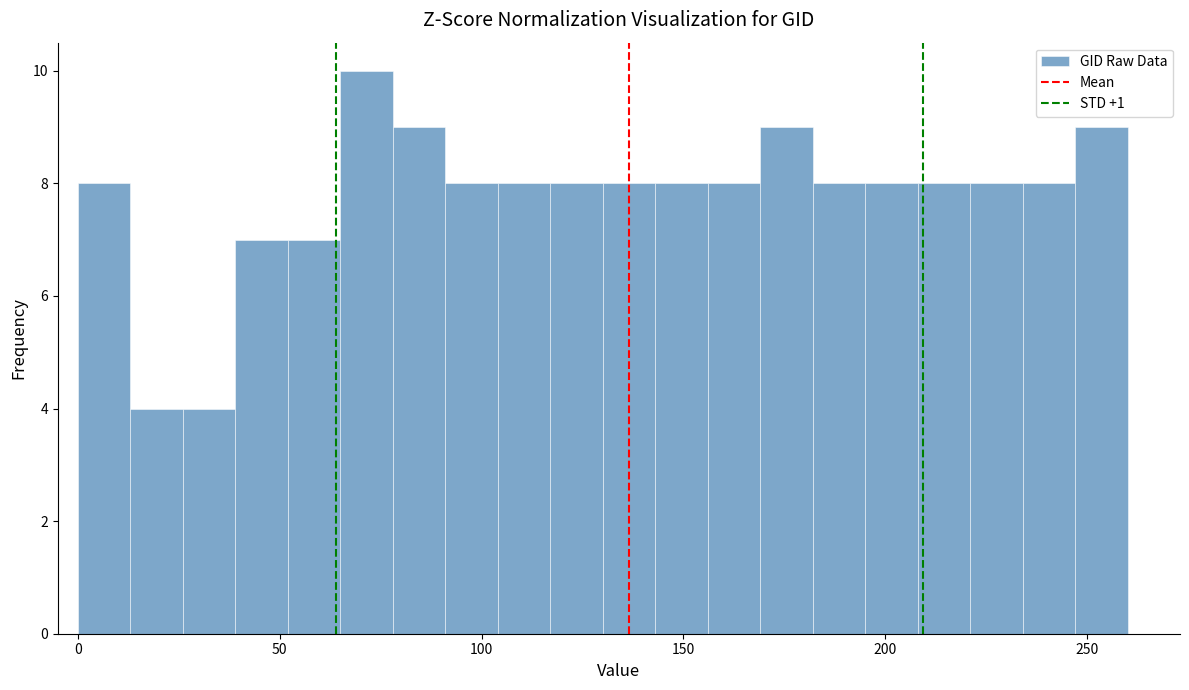

Around what value on the x-axis is the tallest bar? Give the approximate position of its centre, as read against the axis.

70